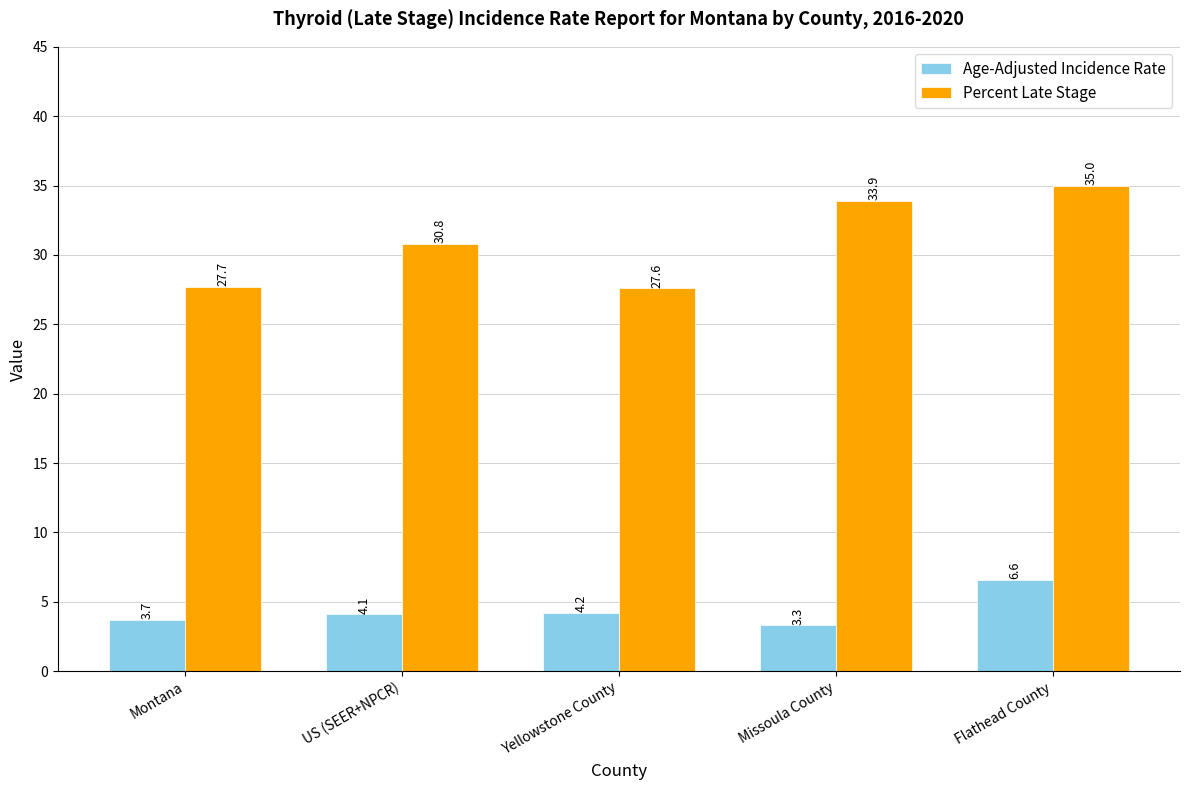

What is the spread (max minus min) of values at US (SEER+NPCR)?

26.7